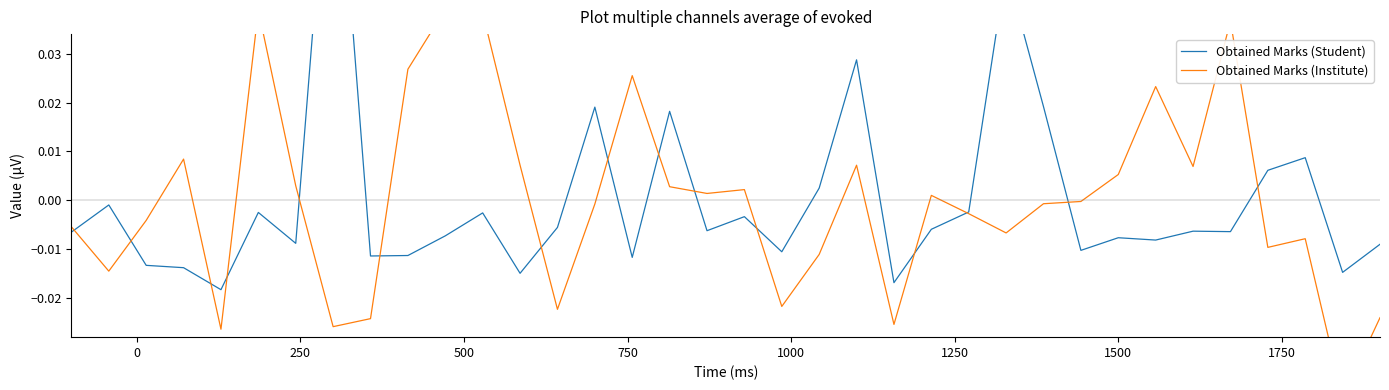

Which series has the largest range (max minus min)?

Obtained Marks (Student)